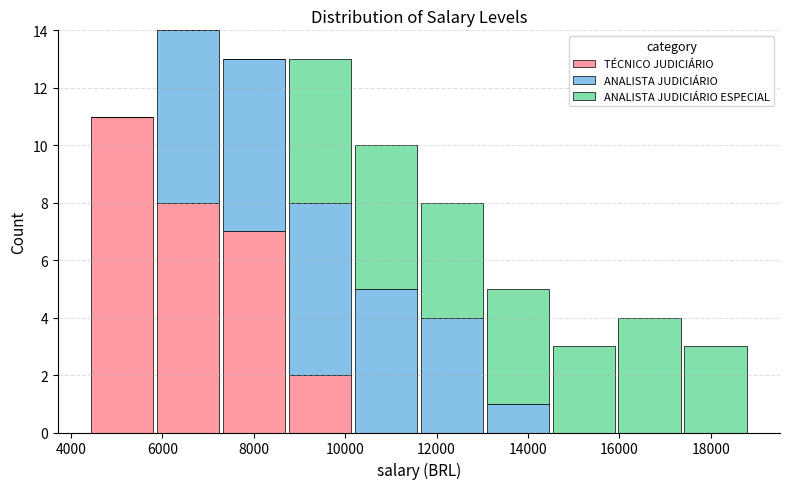

Reading left to right, list every stacked bar in this chart as the range it spans on the x-axis followed by its total height. Neither the bar edges nor the heights are printed on the chart, so give them approximately, as read against the axes.

4400 to 5800: 11
5800 to 7200: 14
7200 to 8800: 13
8800 to 10200: 13
10200 to 11600: 10
11600 to 13000: 8
13000 to 14600: 5
14600 to 16000: 3
16000 to 17400: 4
17400 to 18800: 3